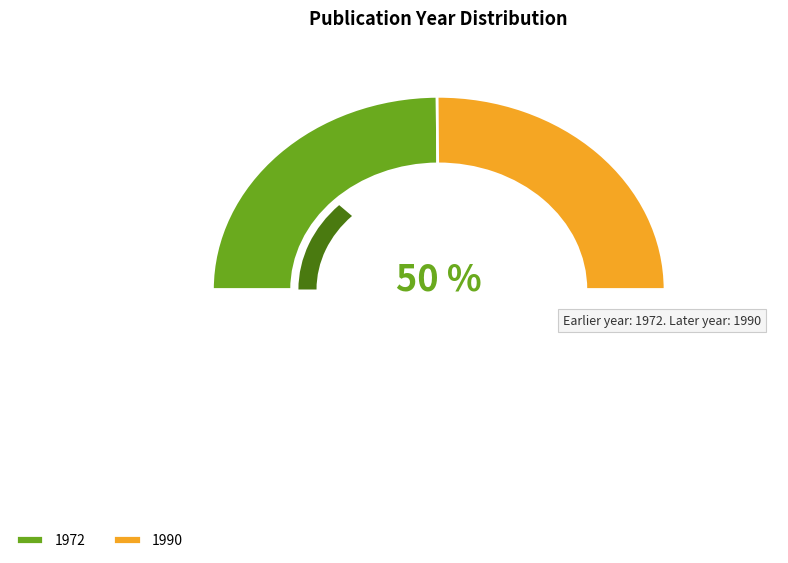

What is the smallest slice in the pie chart?

1972